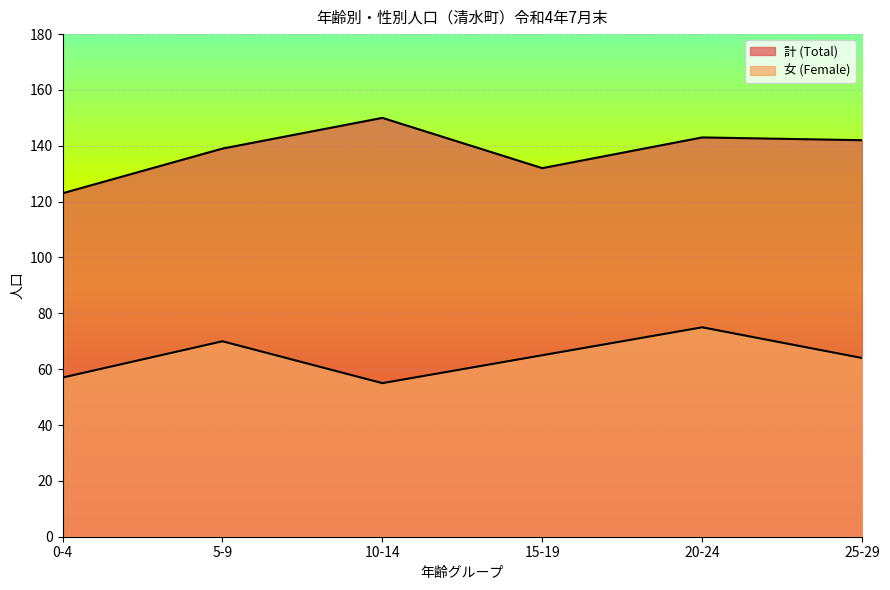

How many lines are shown in the chart?

2